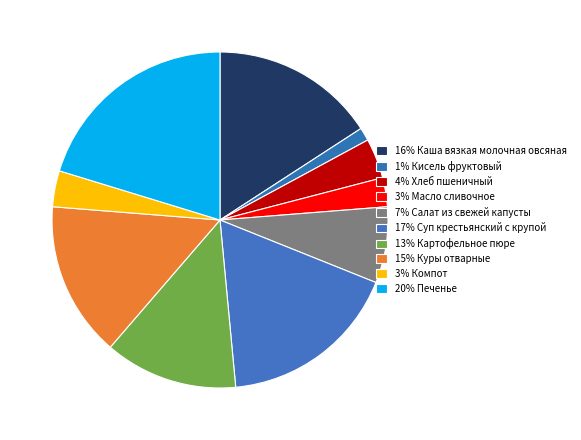

How many segments does this pie chart have?

10